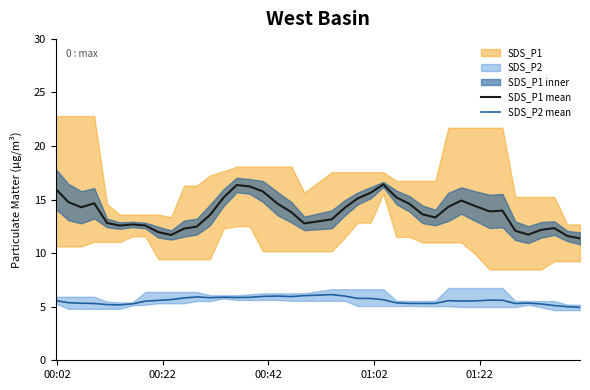

What is the minimum value shown in the chart?

4.9